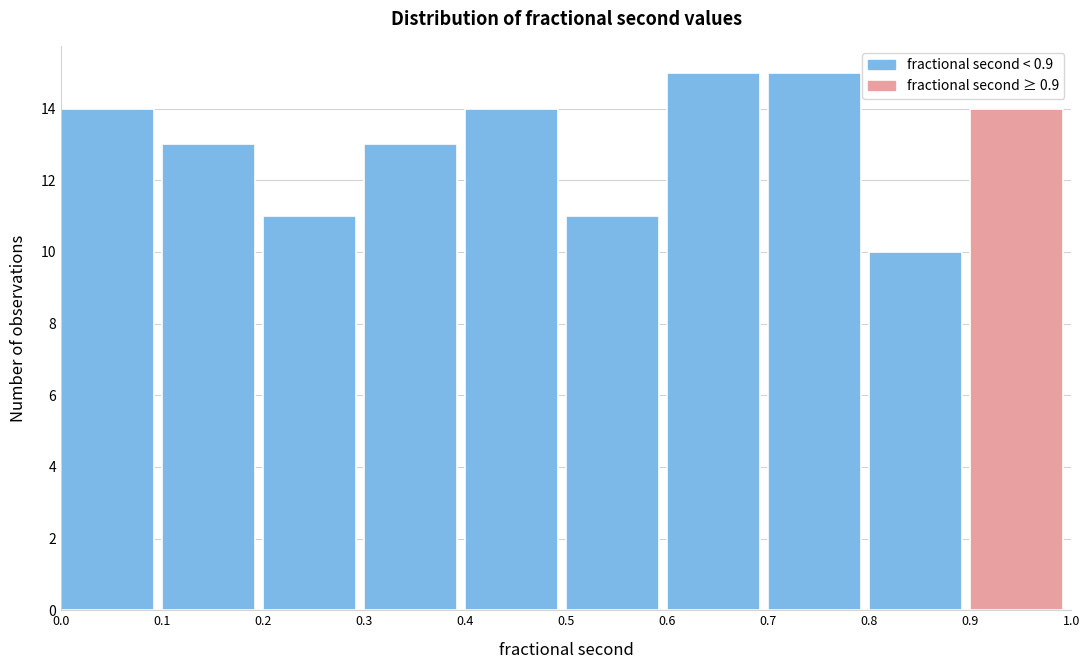

Reading left to right, transcribe this chart: for each bar, give the range it covers on the x-axis and its height. The values are not printed on the chart, so give them approximately, as read against the axis.

0.0 to 0.1: 14
0.1 to 0.2: 13
0.2 to 0.3: 11
0.3 to 0.4: 13
0.4 to 0.5: 14
0.5 to 0.6: 11
0.6 to 0.7: 15
0.7 to 0.8: 15
0.8 to 0.9: 10
0.9 to 1.0: 14